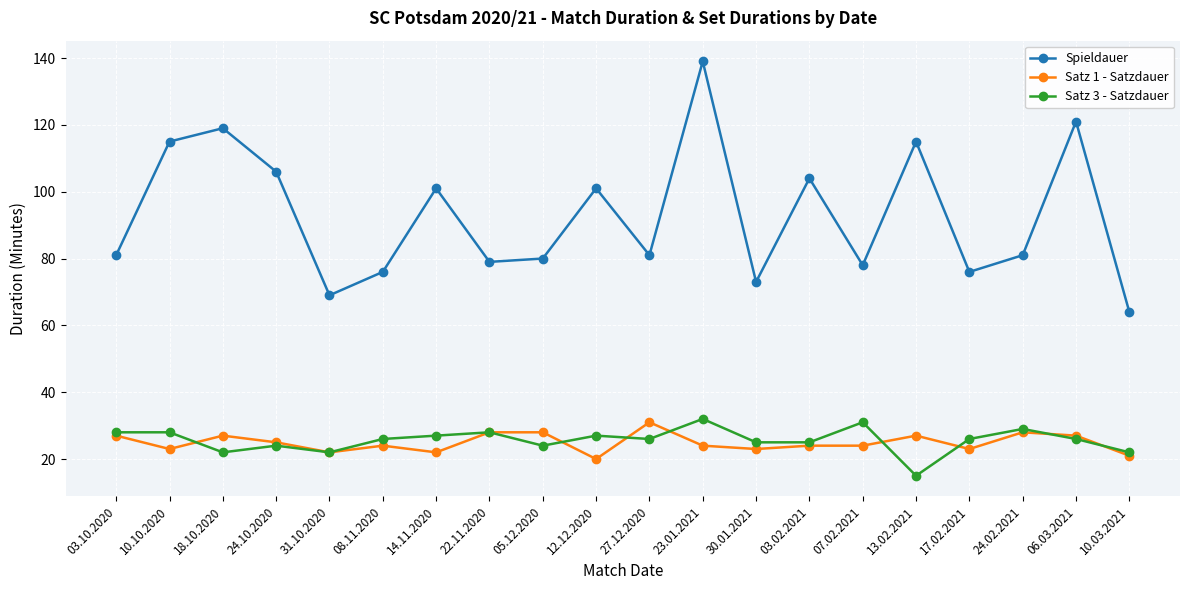

True or false: Satz 3 - Satzdauer and Spieldauer cross at least once.

False